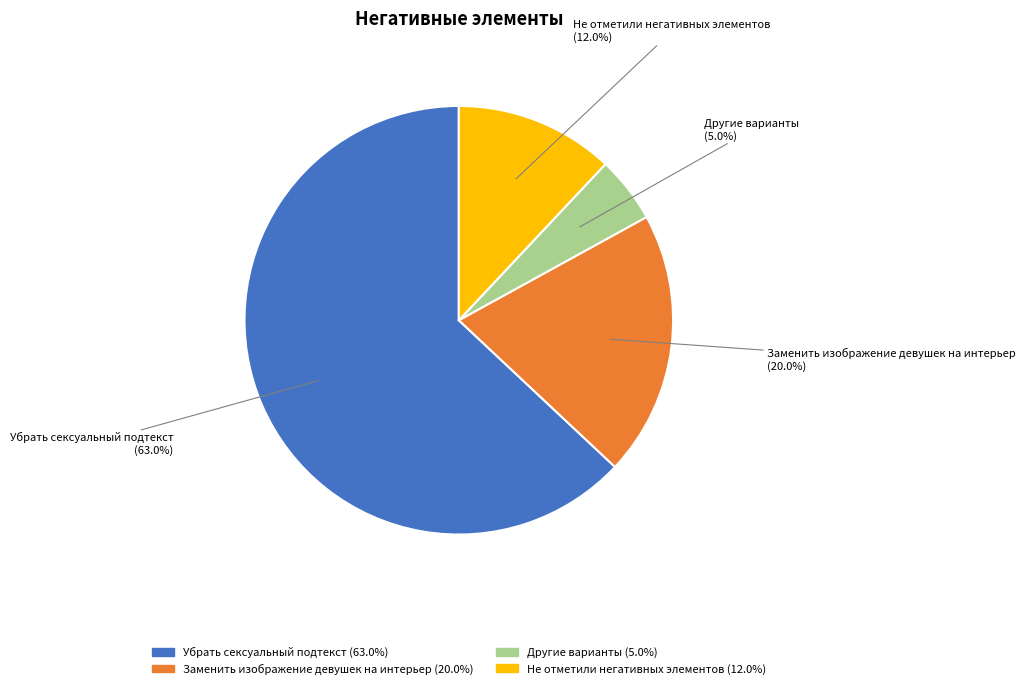

Which slice represents more than half of the pie?

Убрать сексуальный подтекст